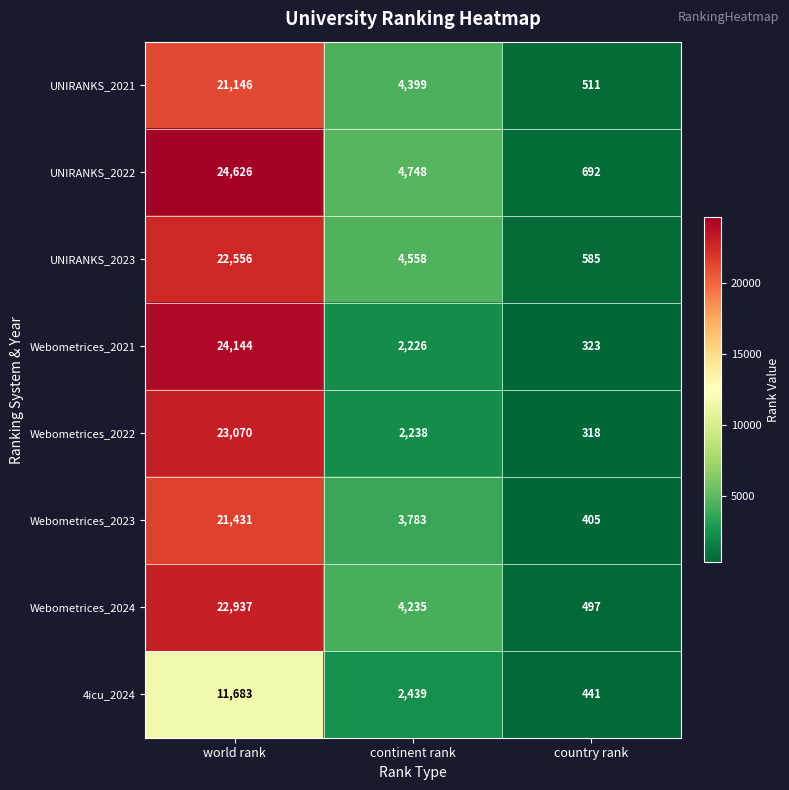

Which series changed the most between world rank and continent rank?

Webometrices_2021